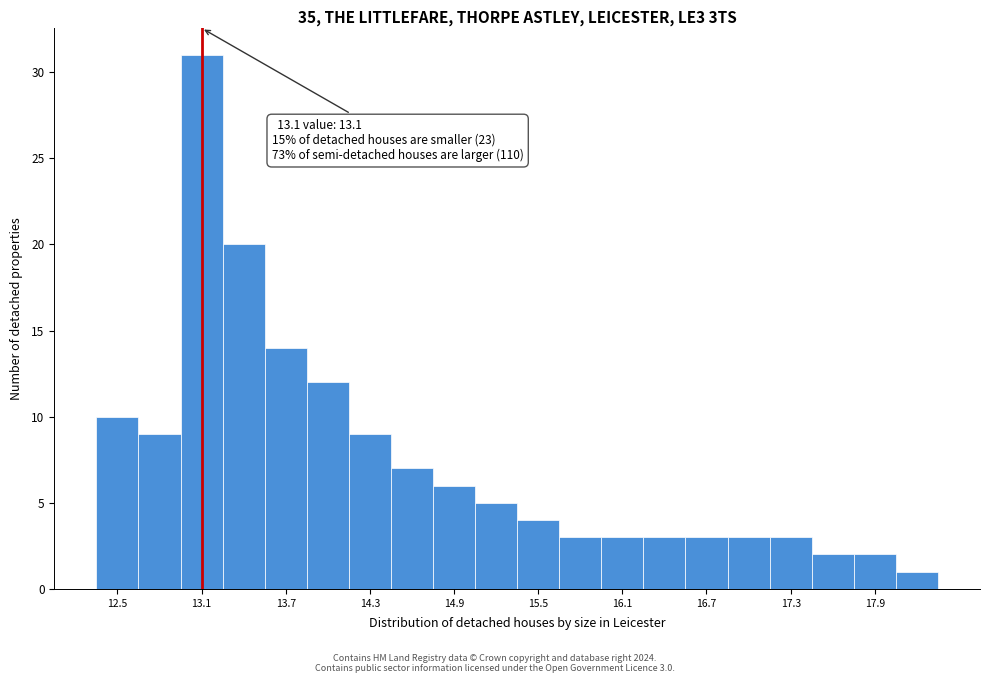

Around what value on the x-axis is the tallest bar? Give the approximate position of its centre, as read against the axis.

13.1